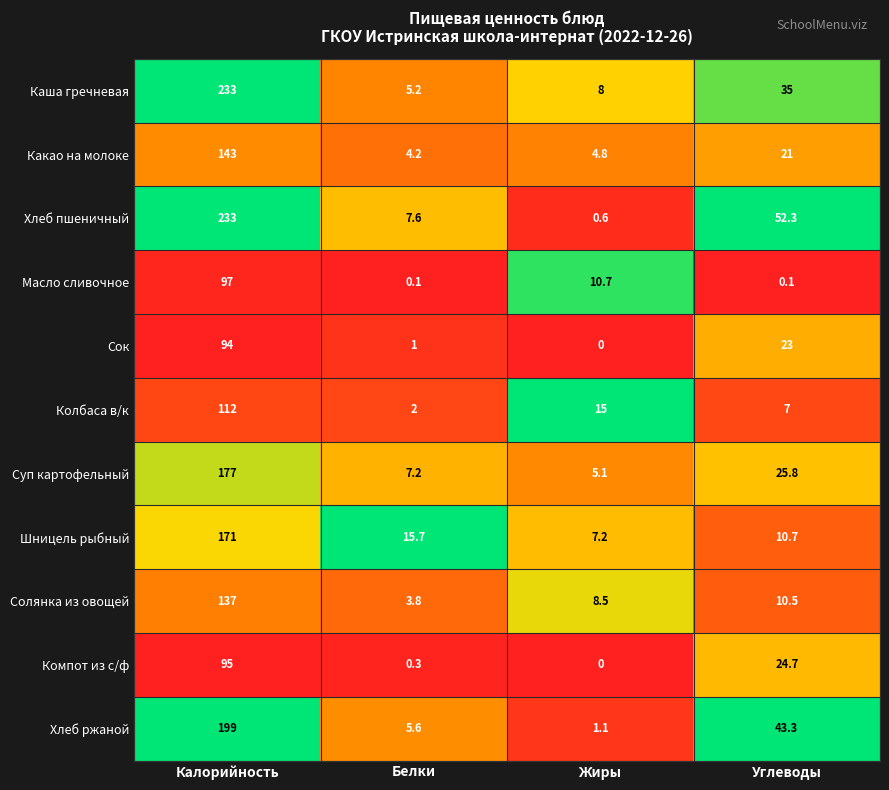

Between Калорийность and Белки, which series saw the biggest shift?

Каша гречневая